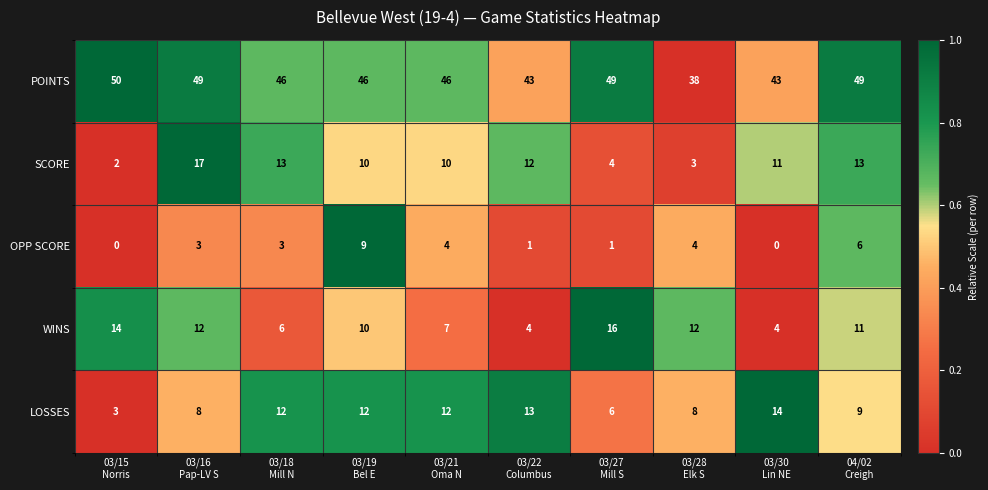

What is the total value across all series at 03/19
Bel E?

87